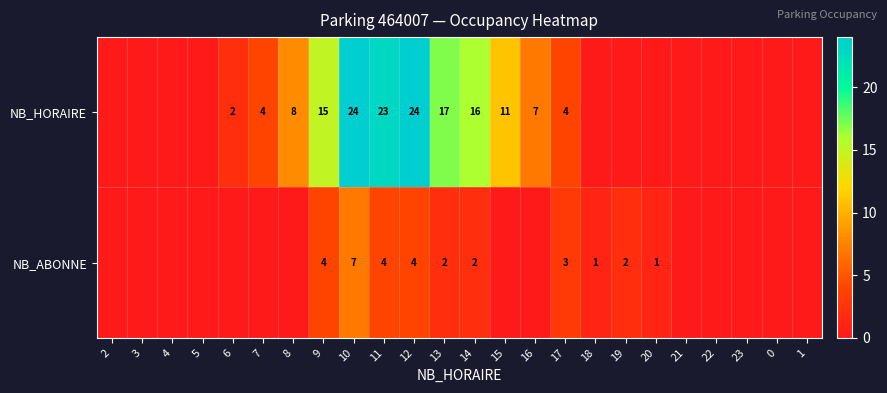

Rank the series at 9 from highest to lowest value.

NB_HORAIRE, NB_ABONNE